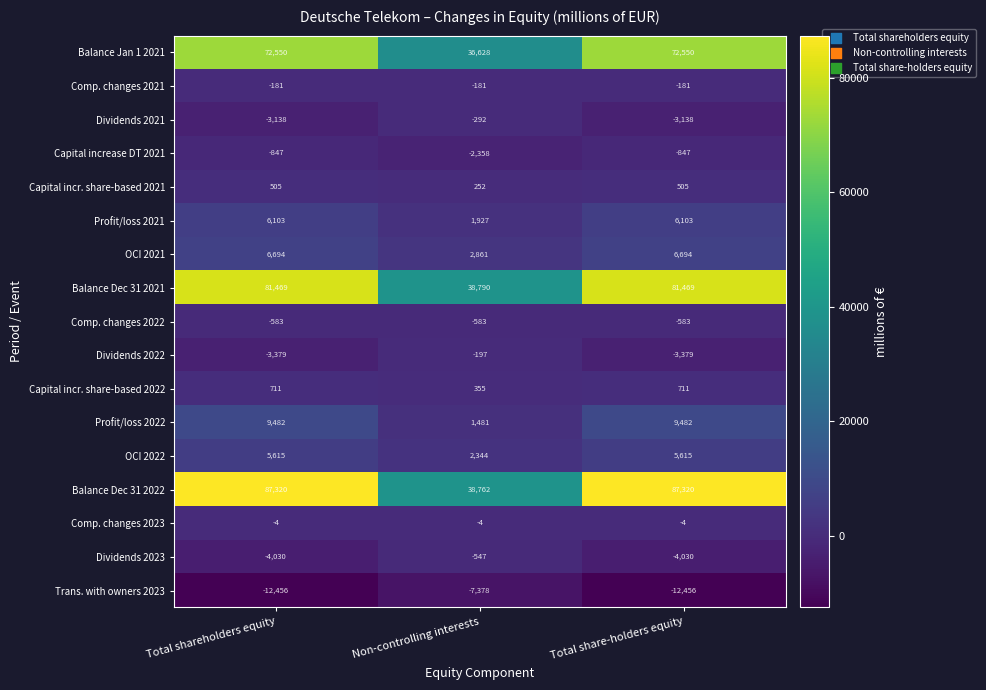

Which series has the largest total across all categories?

Balance Dec 31 2022